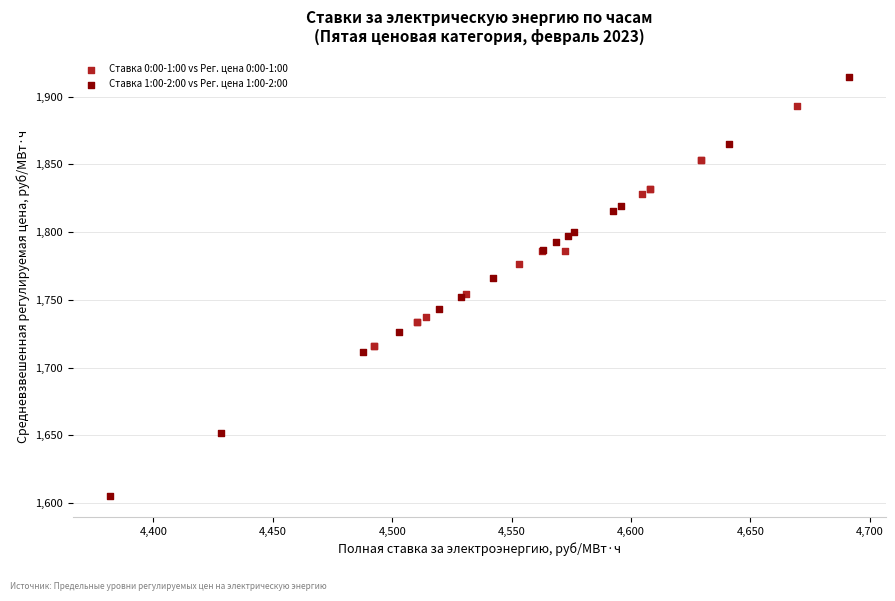

Which series has the widest spread of Y values?

Ставка 1:00-2:00 vs Рег. цена 1:00-2:00